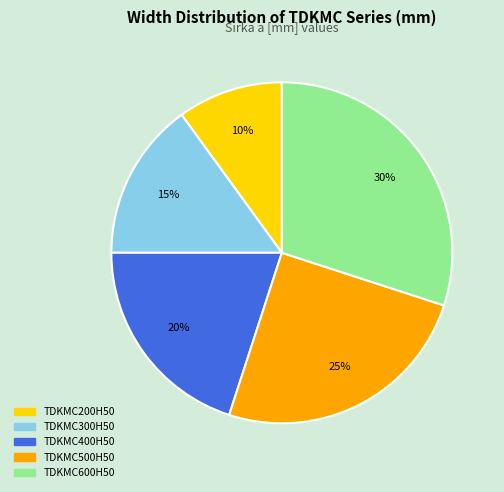

Does any single category account for the majority?

No